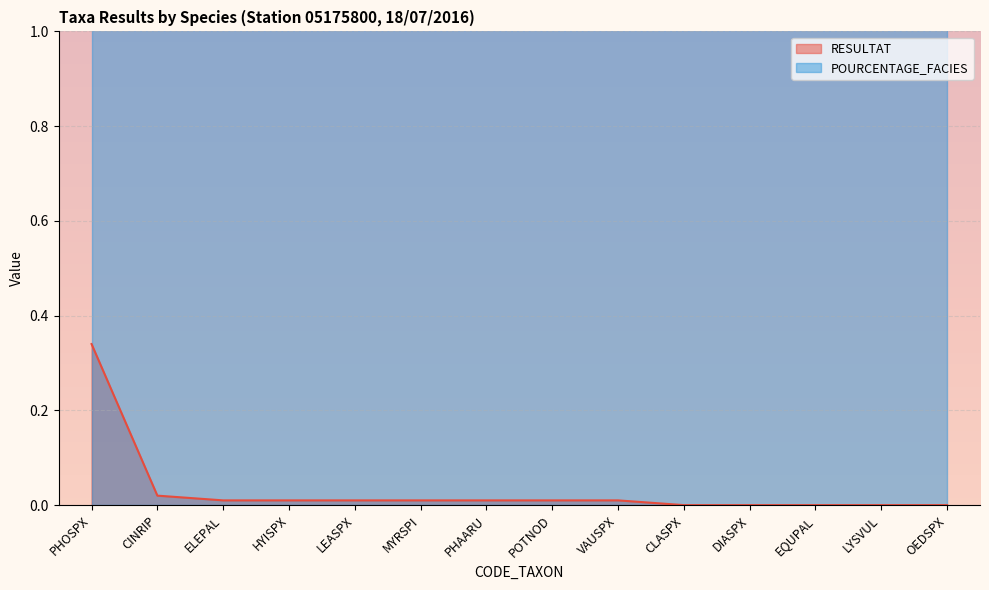

What is the sum of all values?

0.4